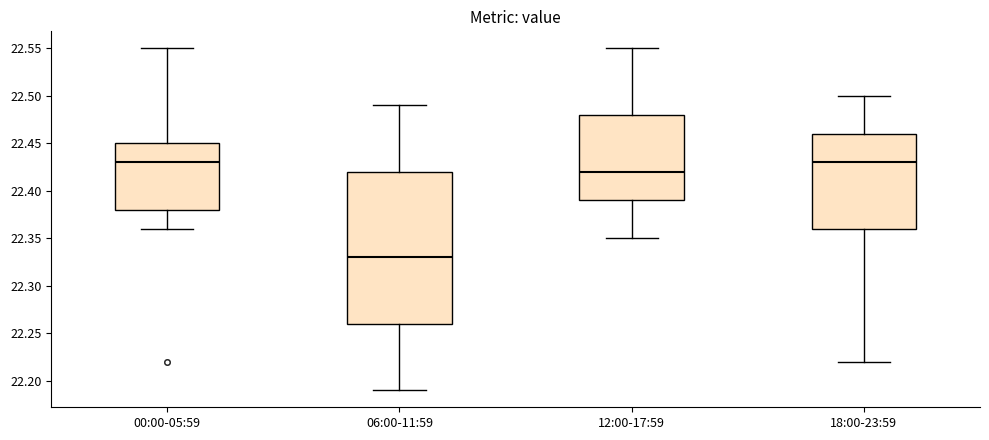

Reading left to right, transcribe this box plot: for each box, give where its median line is, the range the box spans, and where its two whiskers end, as read against the y-axis. The values are not printed on the chart, so give them approximately, as read against the axis.

00:00-05:59: median 22.43, box 22.38 to 22.45, whiskers 22.36 to 22.55
06:00-11:59: median 22.33, box 22.26 to 22.42, whiskers 22.19 to 22.49
12:00-17:59: median 22.42, box 22.39 to 22.48, whiskers 22.35 to 22.55
18:00-23:59: median 22.43, box 22.36 to 22.46, whiskers 22.22 to 22.50